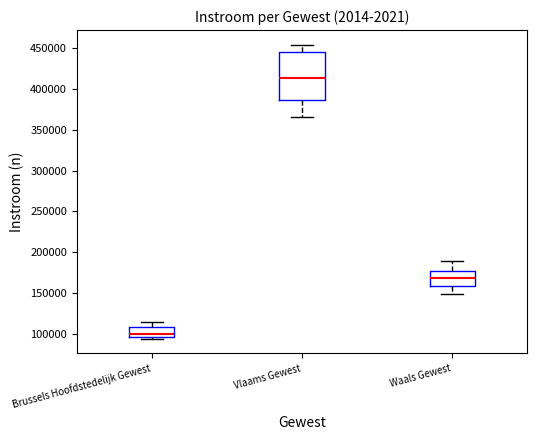

Reading left to right, read every box against the y-axis: the position of its median line, the range the box covers, and the ends of its whiskers. The values are not printed on the chart, so give them approximately, as read against the axis.

Brussels Hoofdstedelijk Gewest: median 100000, box 95000 to 110000, whiskers 95000 (just below the box's lower edge) to 115000
Vlaams Gewest: median 415000, box 385000 to 445000, whiskers 365000 to 455000
Waals Gewest: median 170000, box 160000 to 180000, whiskers 150000 to 190000